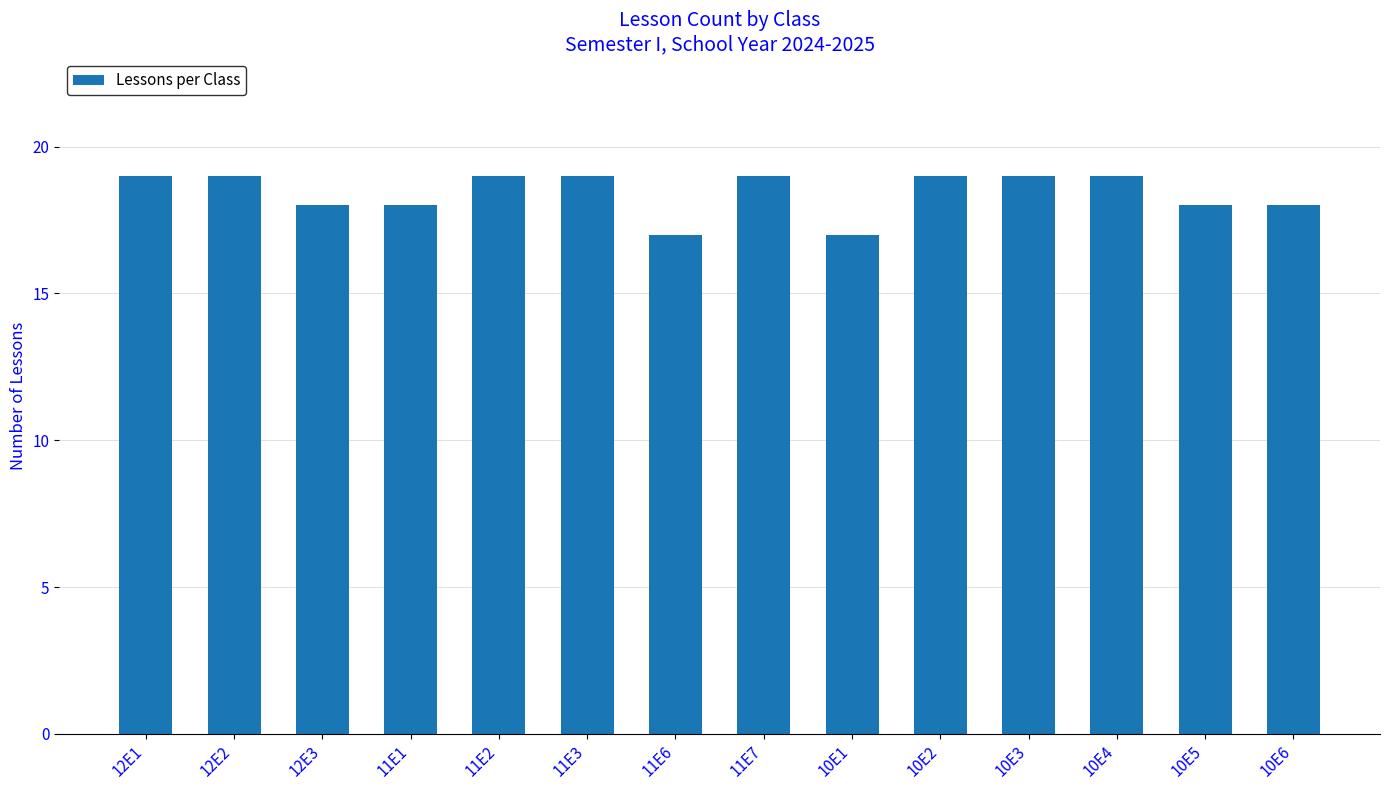

What is the difference between the values at 11E1 and 10E4?

1